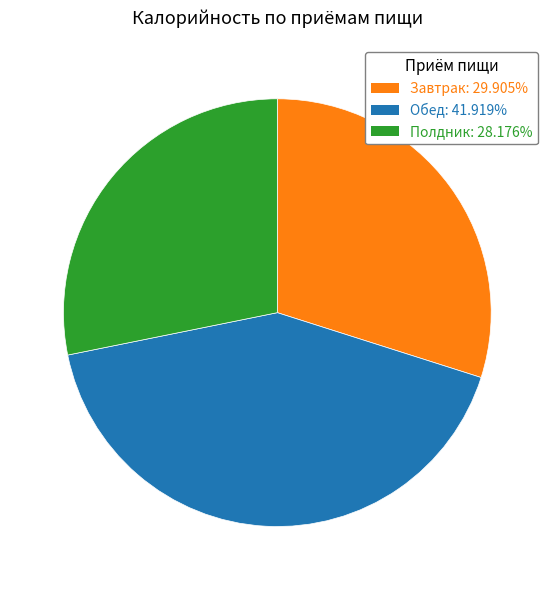

Is there any slice that represents more than half of the pie?

No